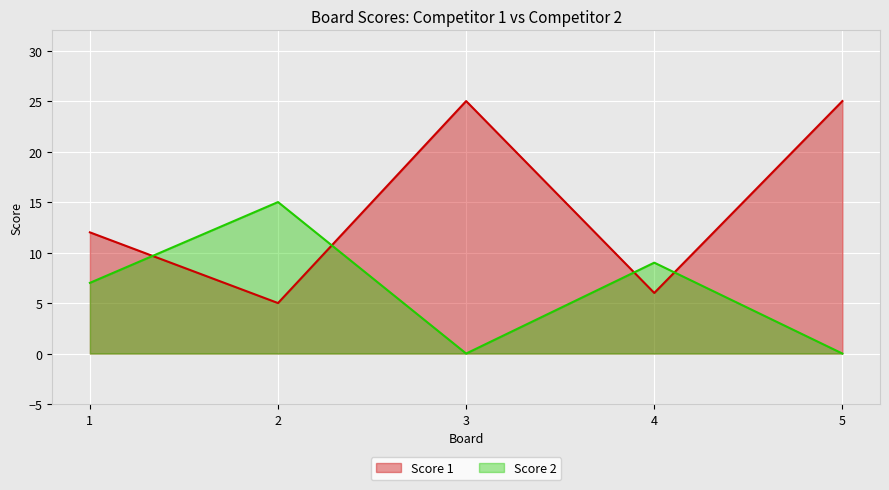

Does the chart display data point markers on the line(s)?

No